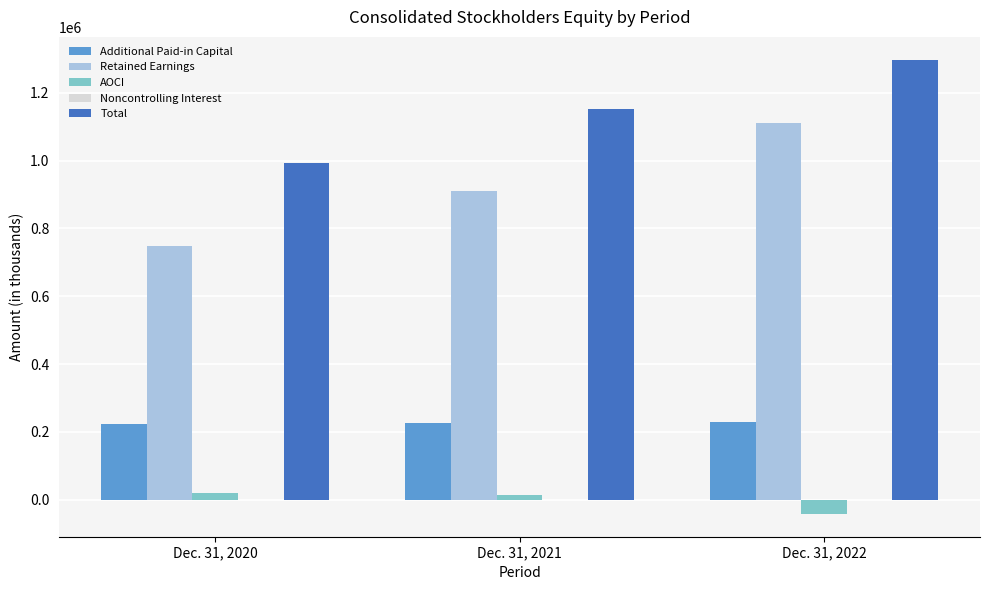

What is the sum of all Retained Earnings values?

2769134